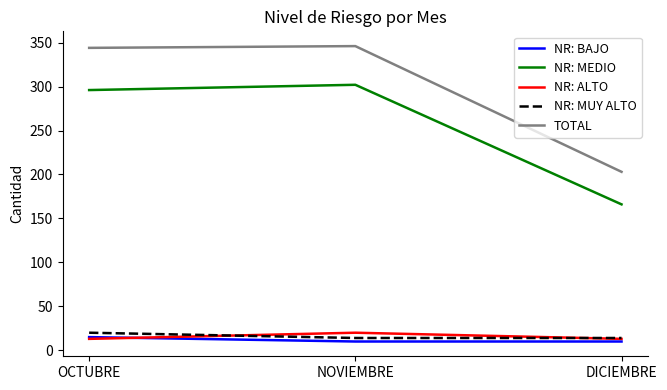

What is the sum of the NR: BAJO values at OCTUBRE and NOVIEMBRE?

25